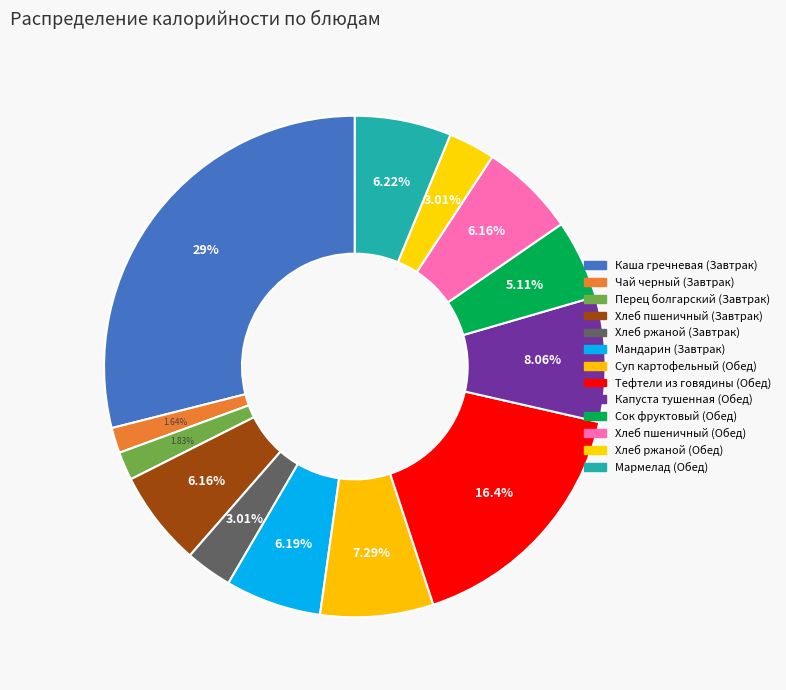

To the nearest percent, what is the difference between the largest and smallest slice percentages?

27%